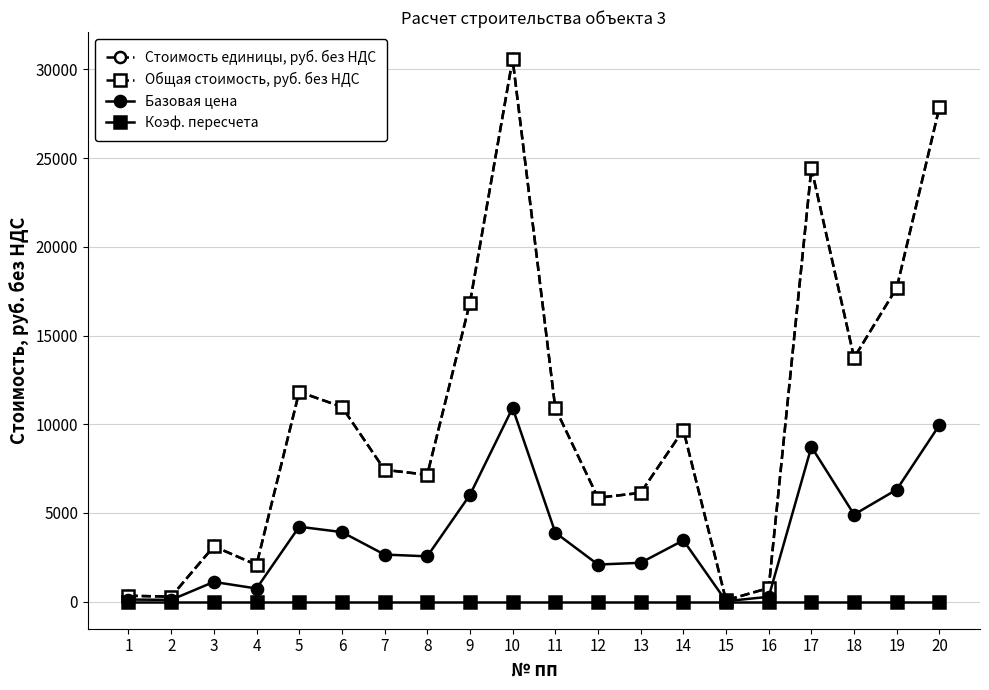

Is the value of Общая стоимость, руб. без НДС at 10 greater than the value of Коэф. пересчета at 13?

Yes